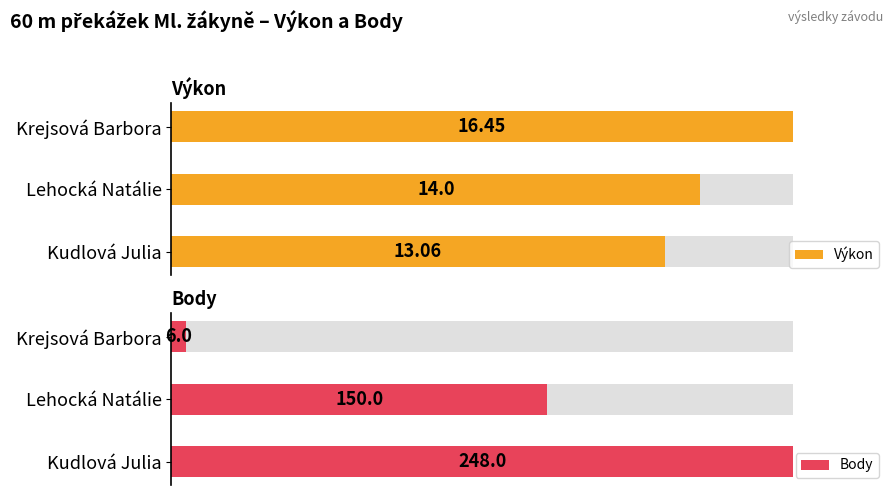

How many data points in Výkon are less than 14?

1